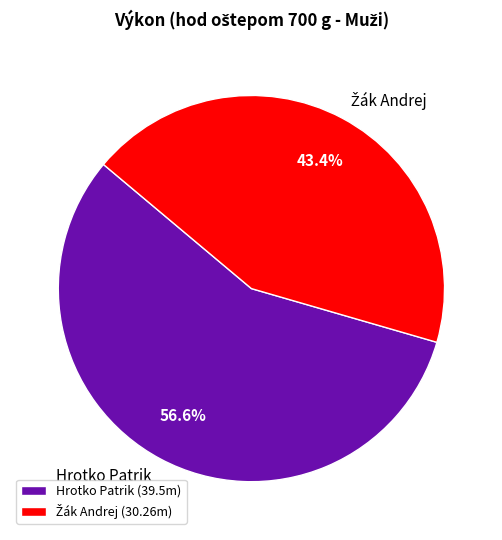

The Hrotko Patrik slice represents 67% of the pie. True or false?

False